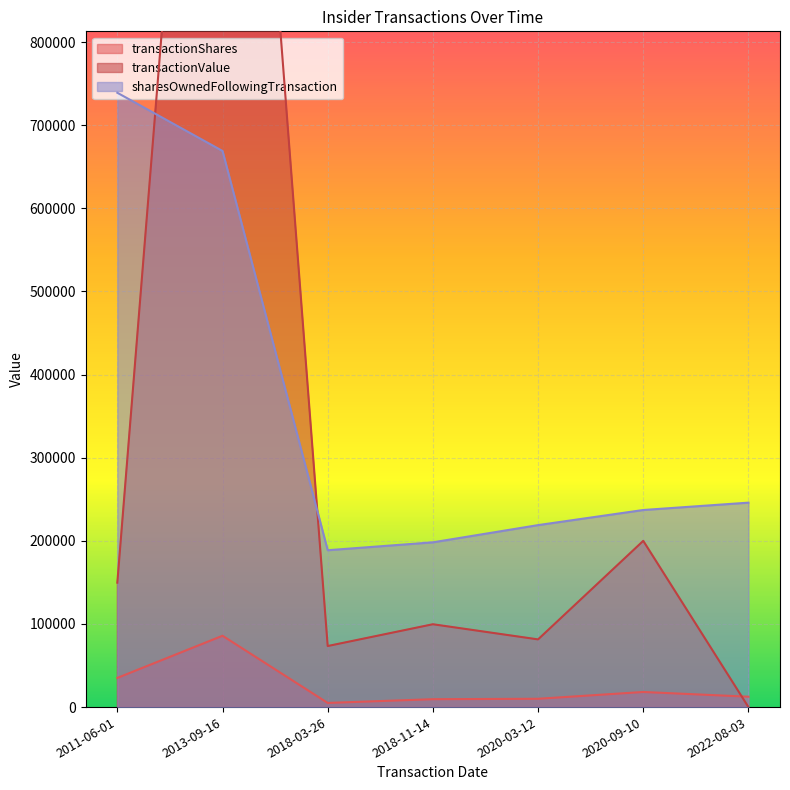

Which series changed the most between 2018-11-14 and 2022-08-03?

transactionValue